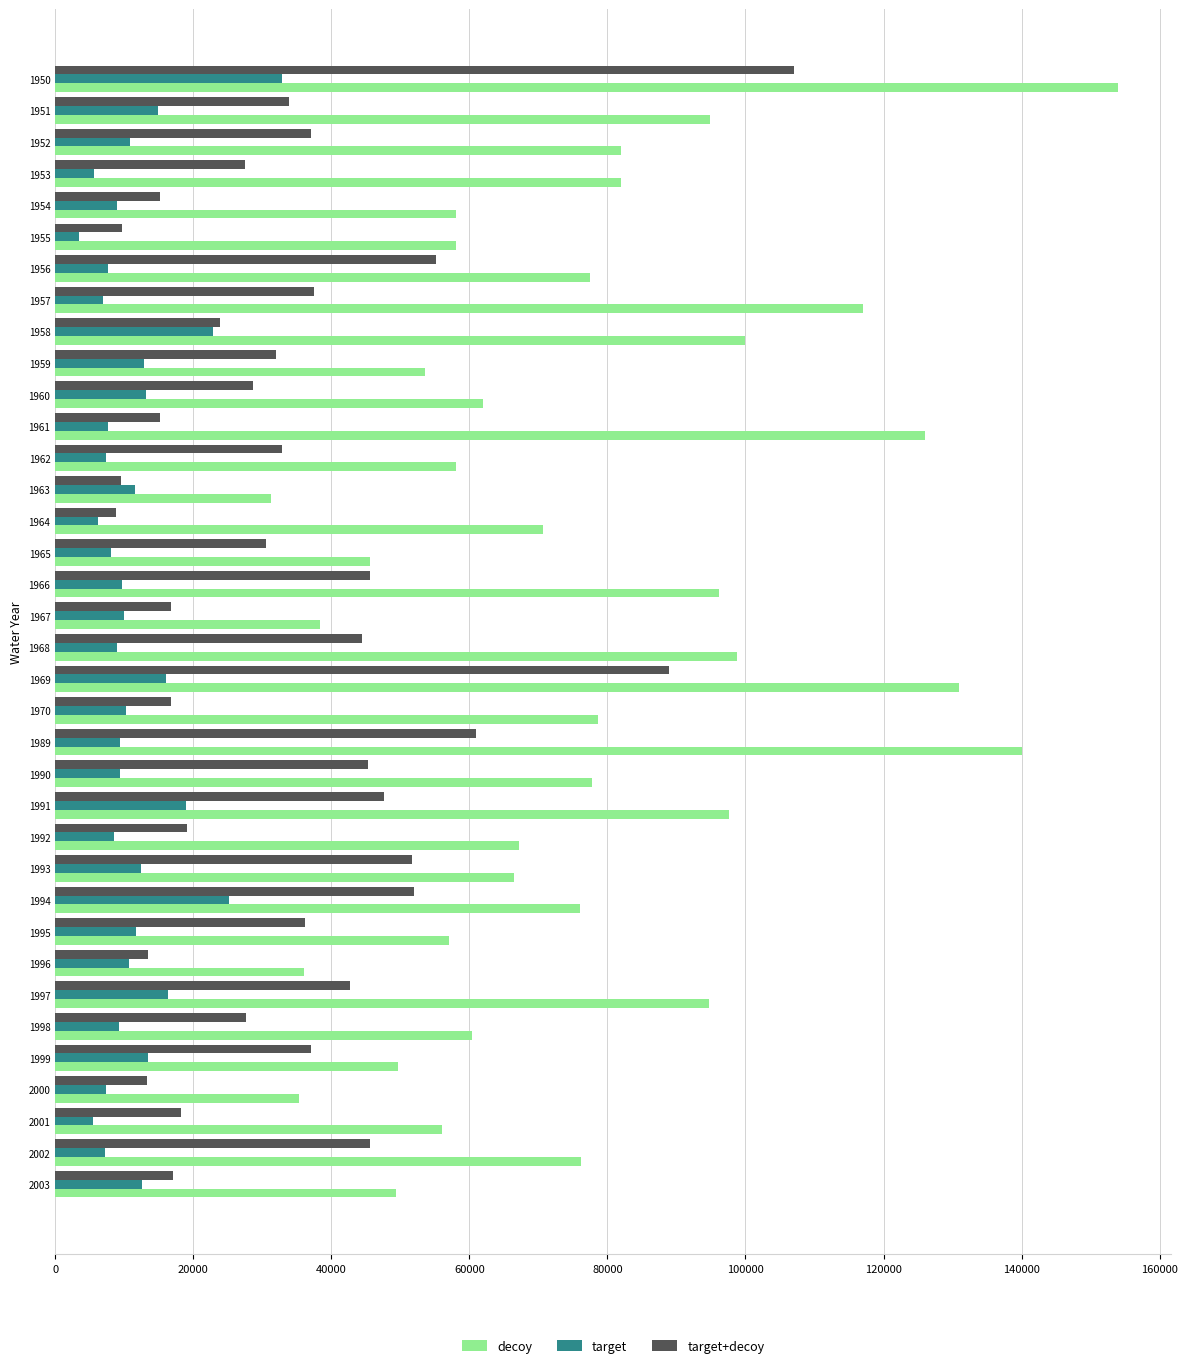

Rank the series at 1998 from highest to lowest value.

decoy, target+decoy, target